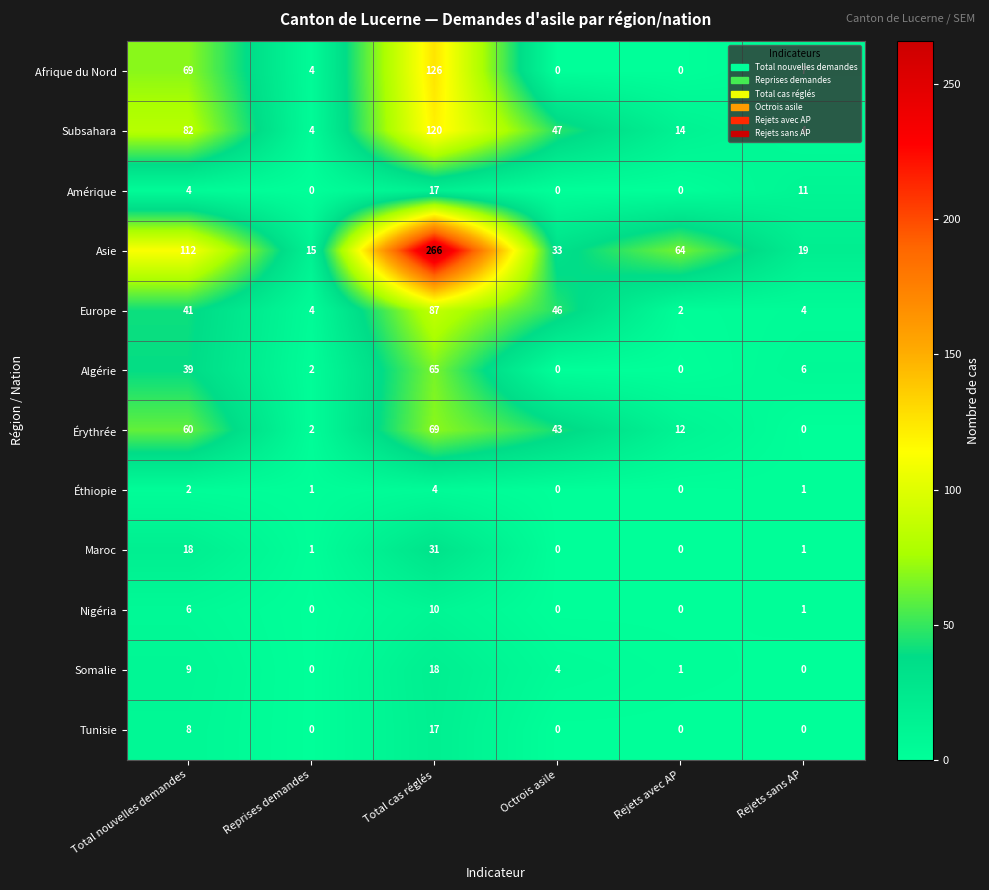

What is the average value of the Subsahara series?

45